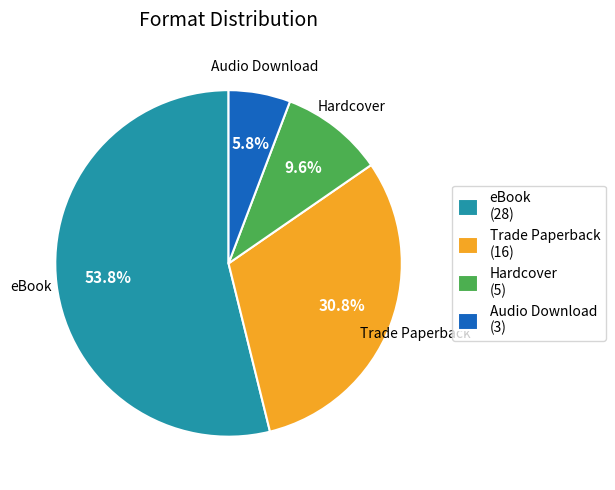

What is the smallest slice in the pie chart?

Audio Download